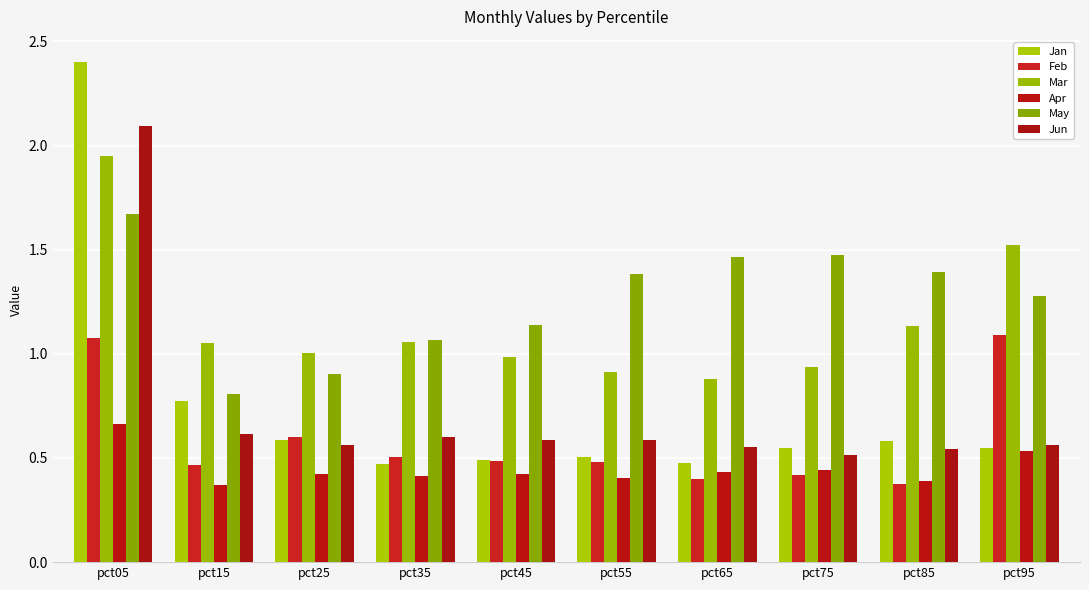

Which label corresponds to the largest value in the chart?

pct05